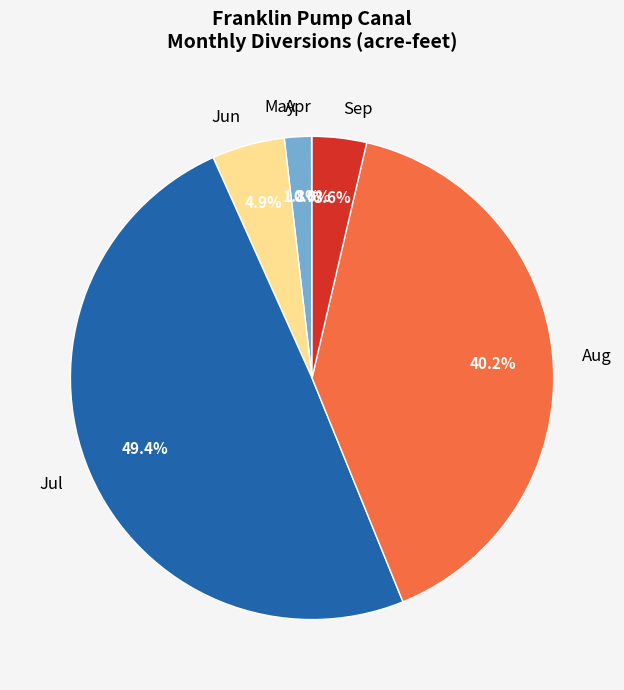

Does any single category account for the majority?

No